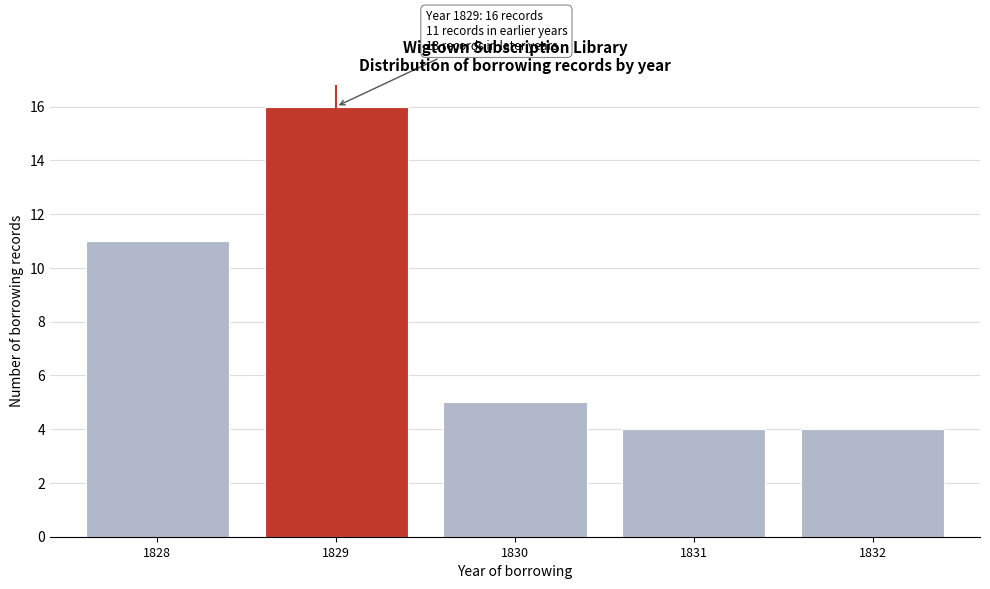

Reading left to right, transcribe all the data shown in this chart.

11	16	5	4	4